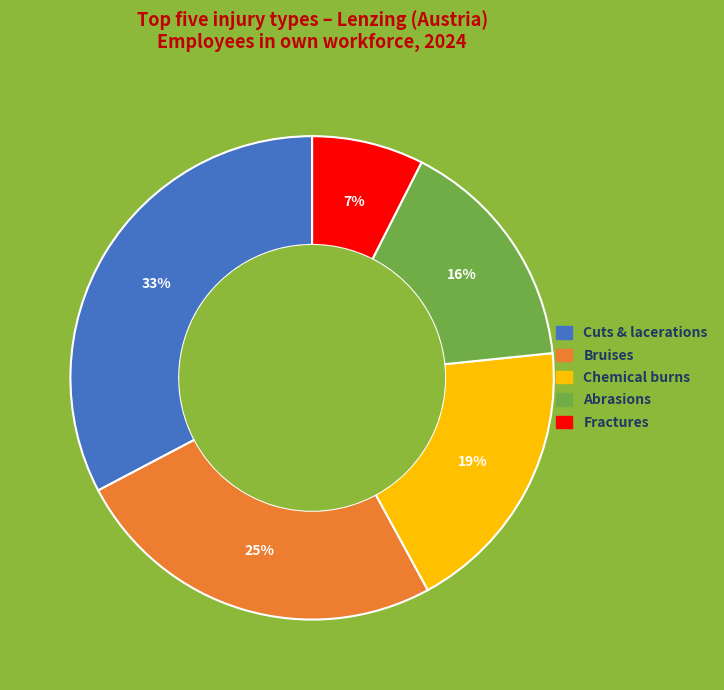

What percentage is the Cuts & lacerations slice, to the nearest percent?

33%